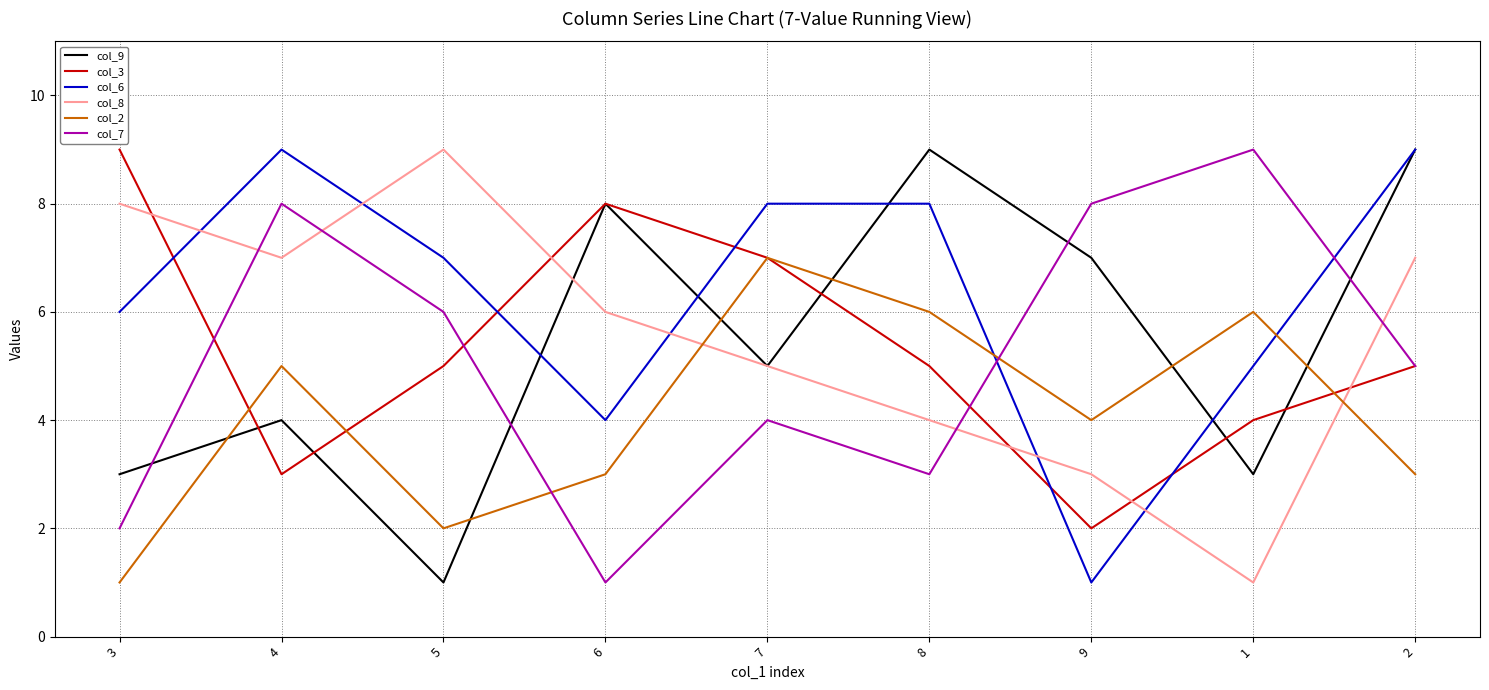

True or false: col_3 and col_8 intersect in this chart.

True